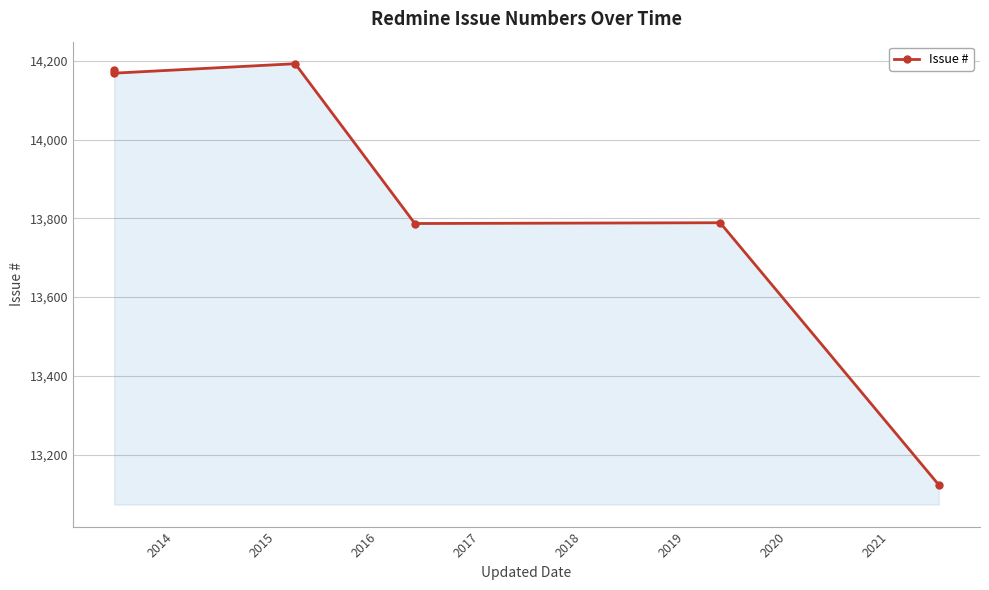

Count the number of categories in the chart.

6